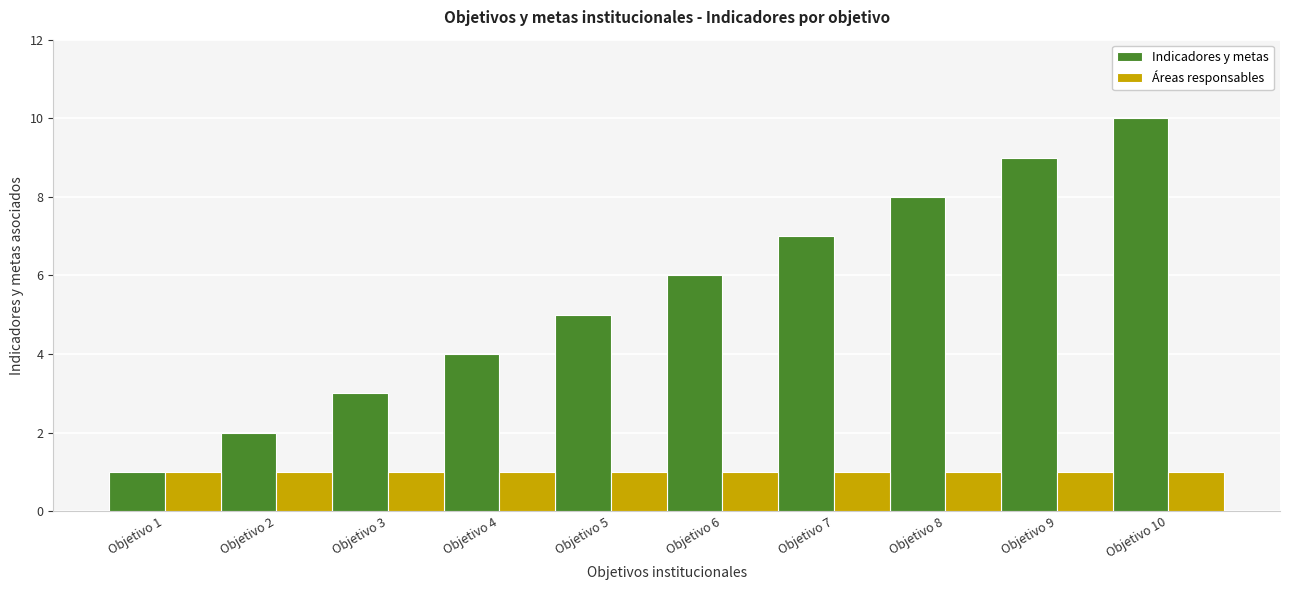

How many bars are there in each group?

2